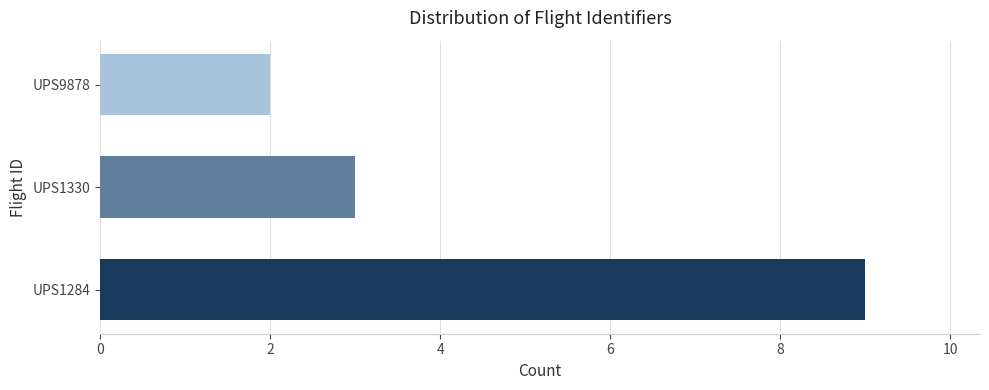

What is the spread (max minus min) of values at UPS1330?

7